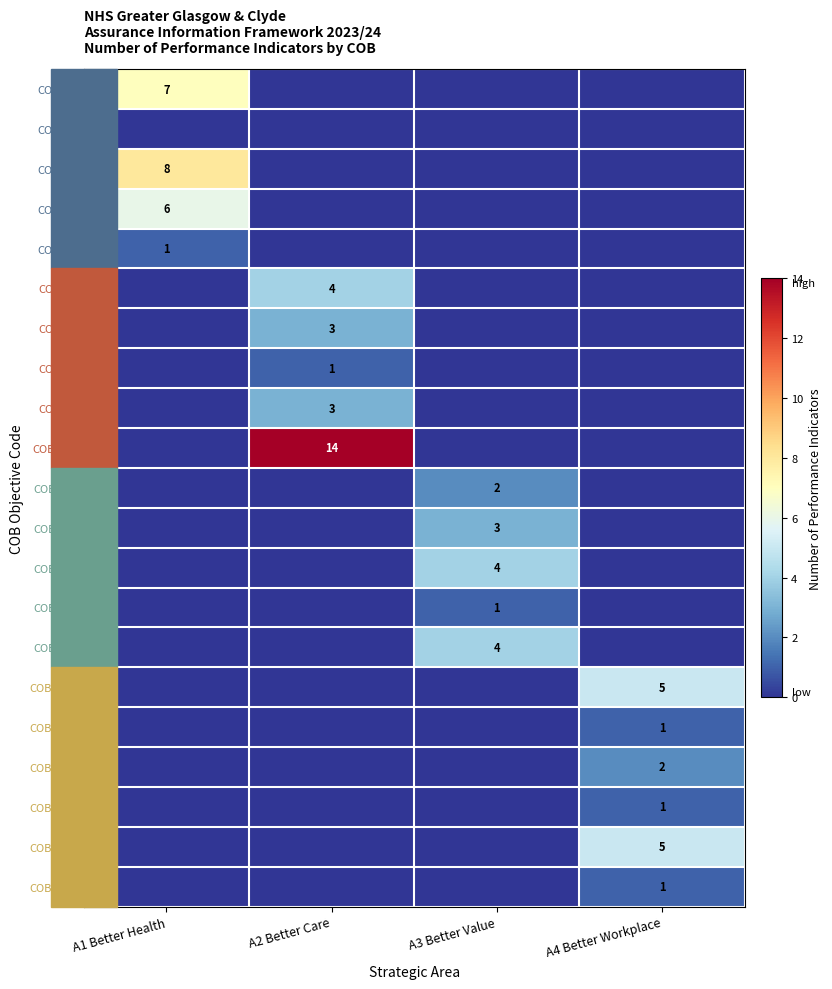

At which label is COBW20 closest to 2?

A1 Better Health